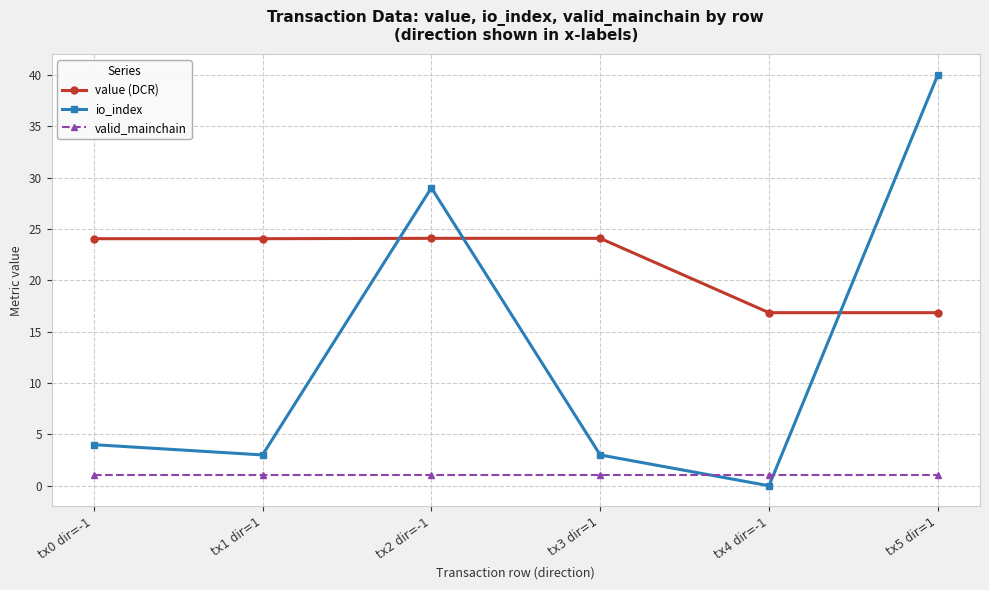

What is the total value across all series at tx0 dir=-1?

29.0